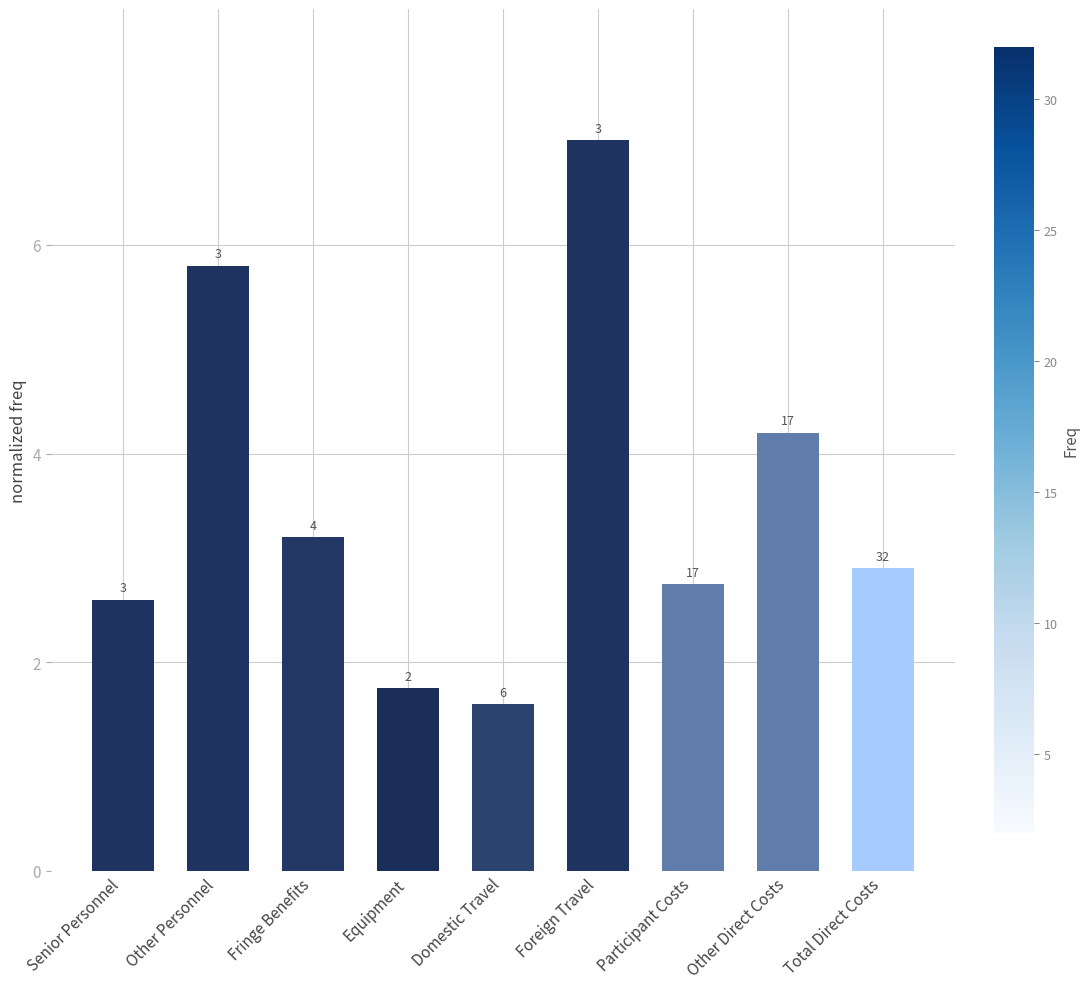

How many bars are there in total?

9